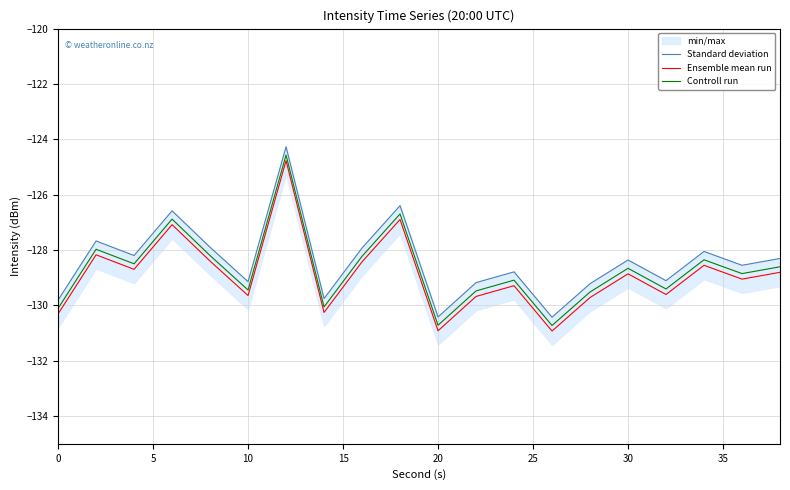

What is the minimum value for Controll run?

-130.7